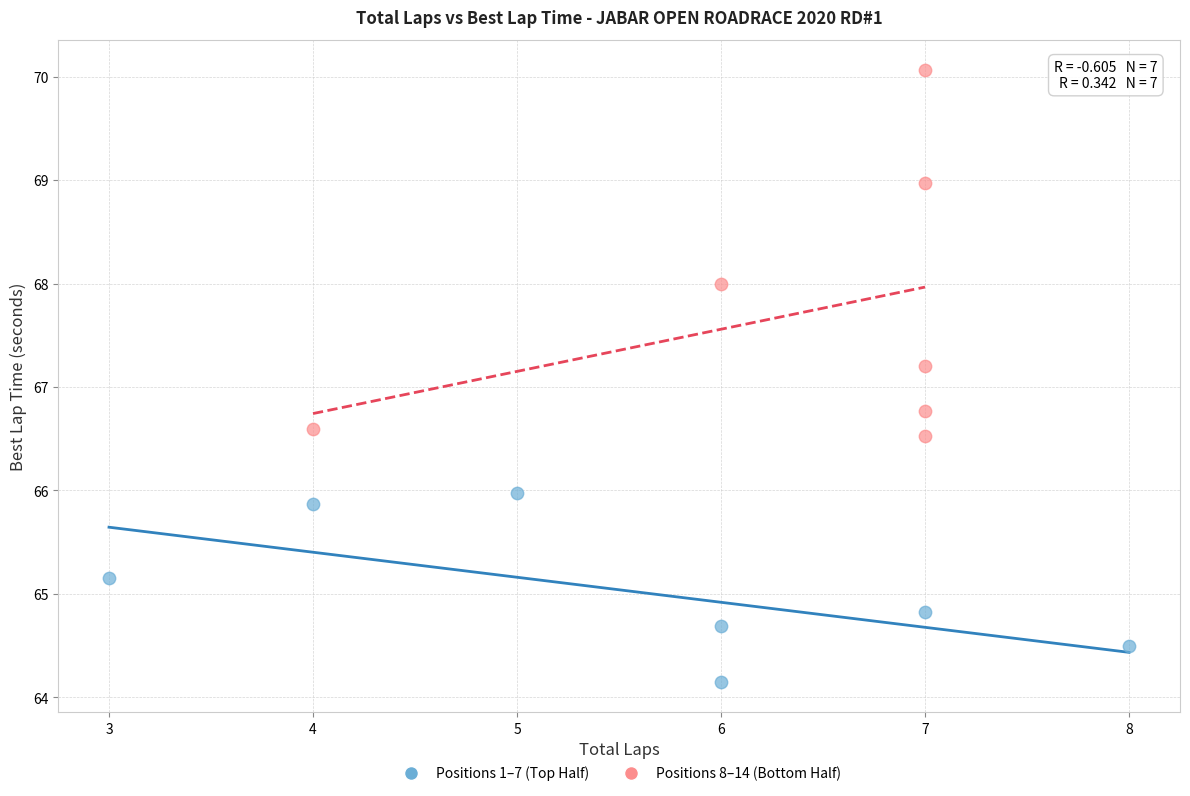

Which series contains the lowest Y value?

Positions 1–7 (Top Half)